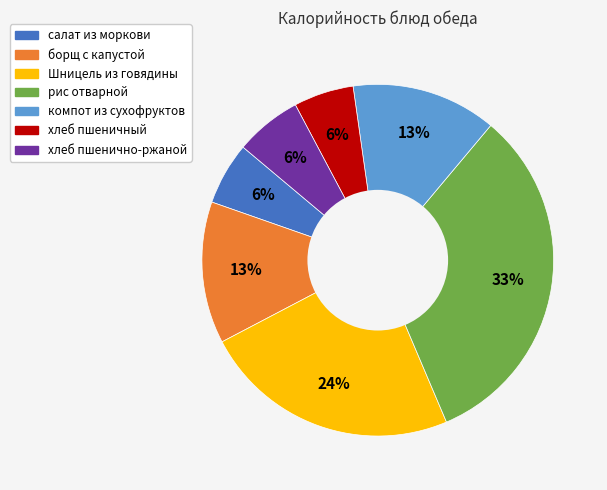

To the nearest percent, what is the average slice percentage?

14%